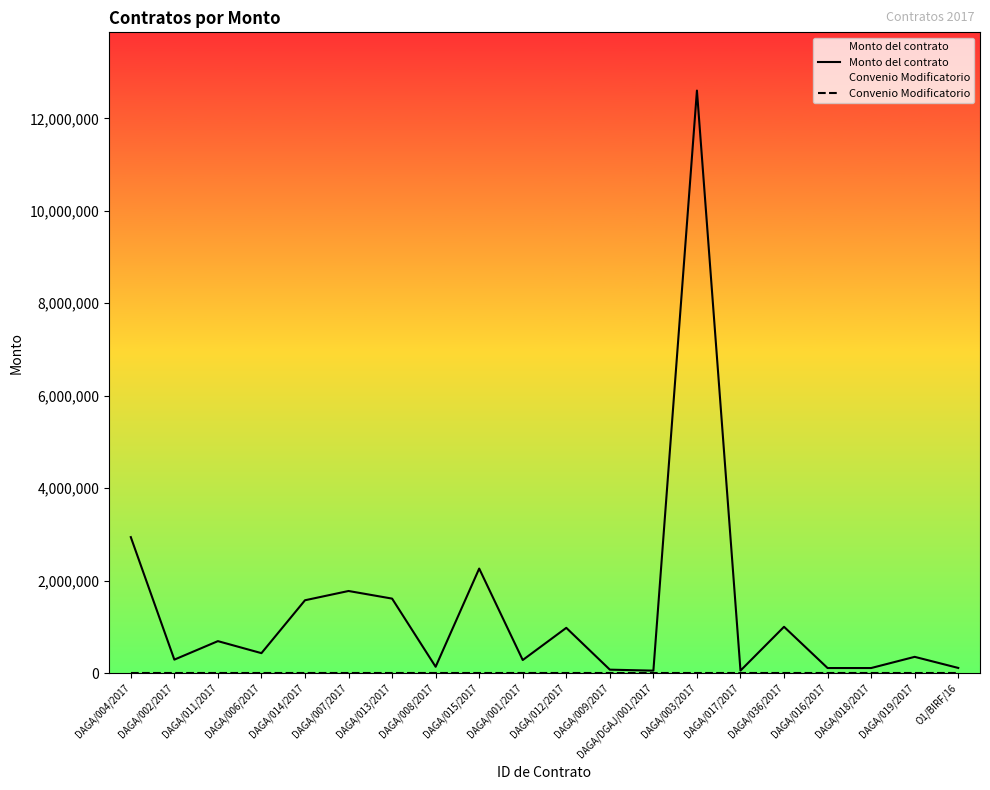

The value of Monto del contrato at DAGA/014/2017 is 2734133.6. True or false?

False